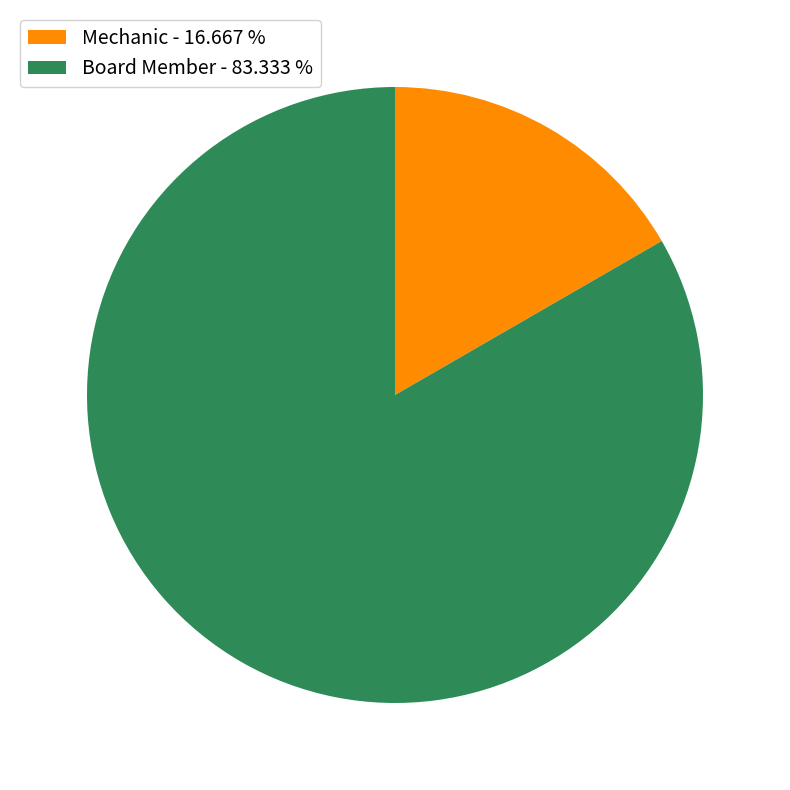

Is the sum of Mechanic and Board Member greater than half?

Yes